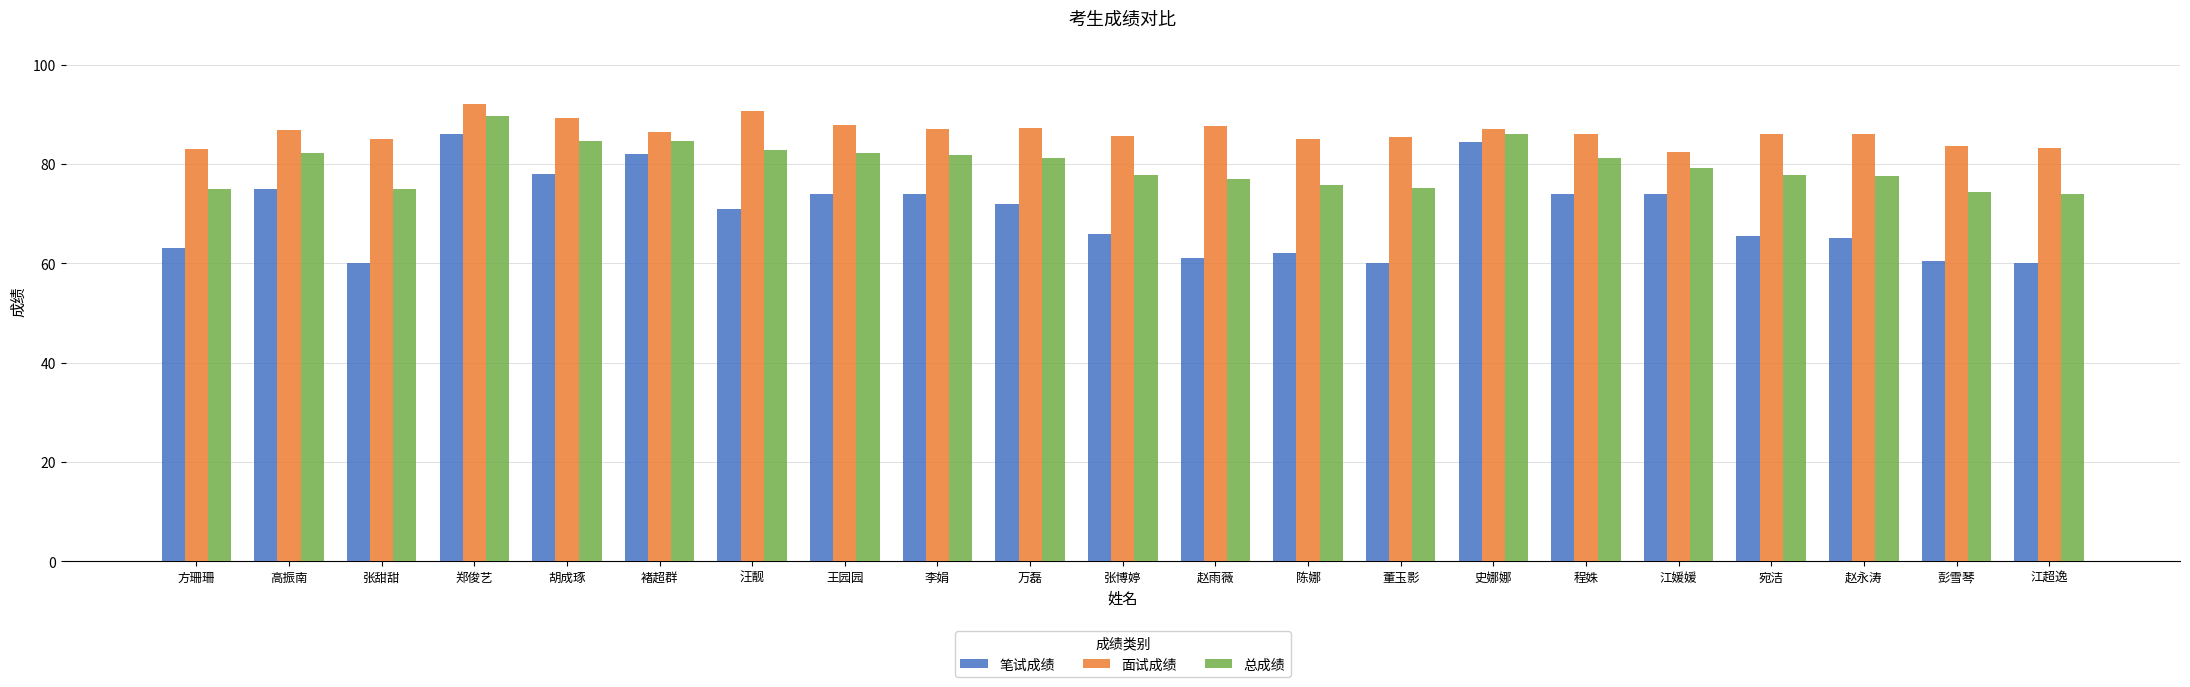

Which series has the largest total across all categories?

面试成绩